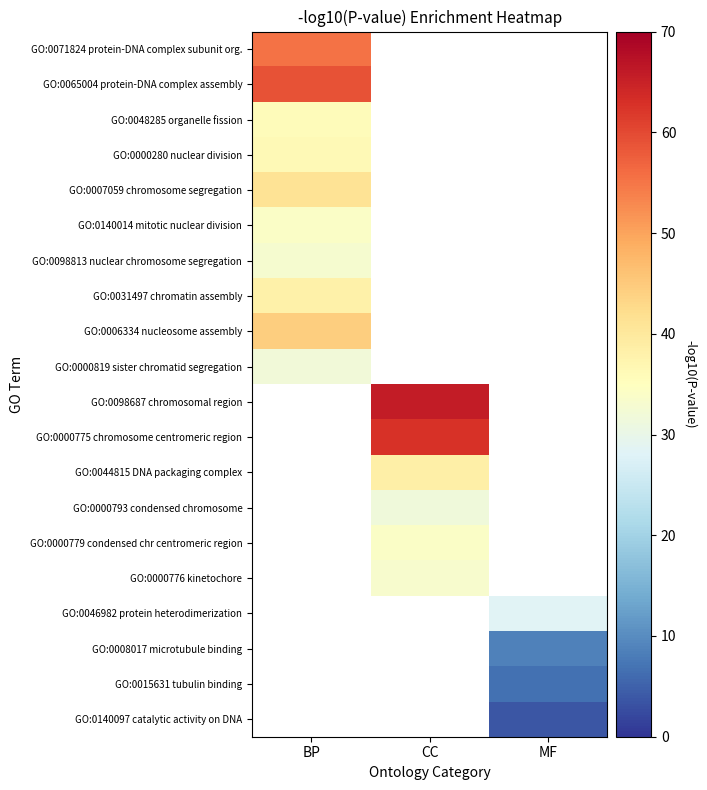

Which series has the largest range (max minus min)?

GO:0071824 protein-DNA complex subunit org.